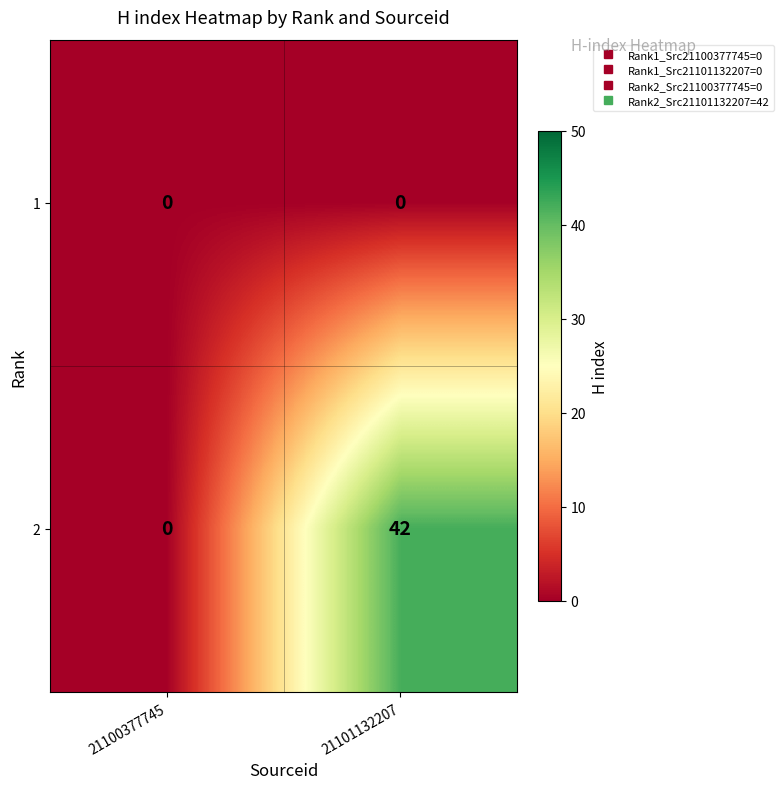

What is the average value of the 2 series?

21